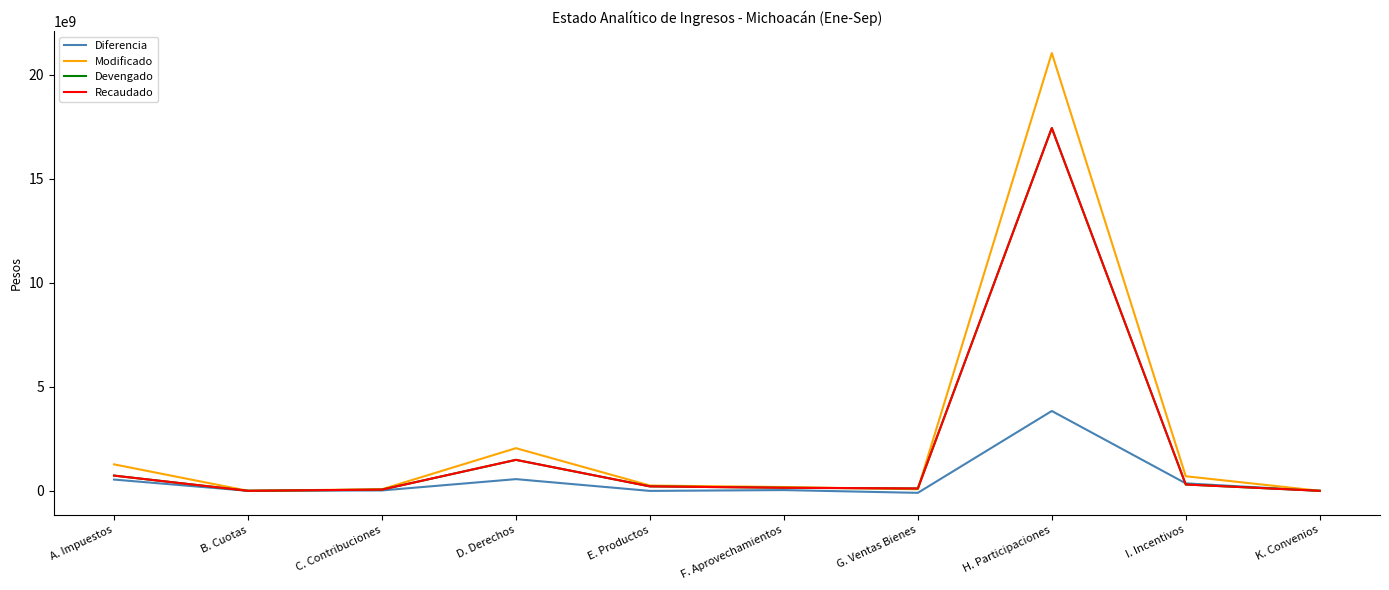

What is the total value across all series at A. Impuestos?

3270500862.2